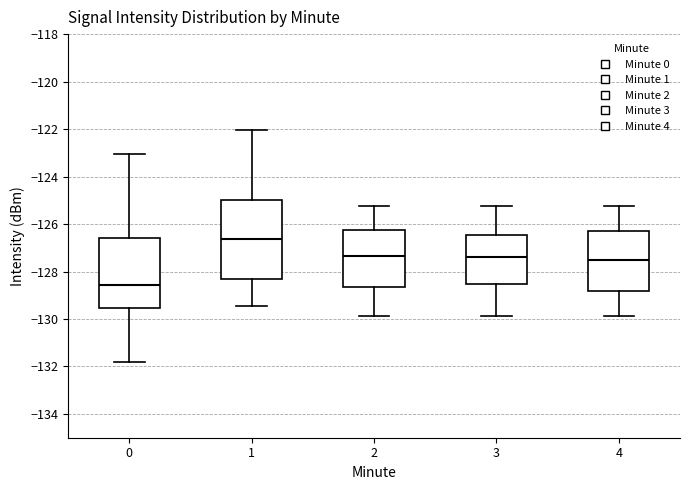

Reading left to right, read every box against the y-axis: the position of its median line, the range the box covers, and the ends of its whiskers. The values are not printed on the chart, so give them approximately, as read against the axis.

0: median -128.6, box -129.6 to -126.6, whiskers -131.8 to -123.0
1: median -126.6, box -128.2 to -125.0, whiskers -129.4 to -122.0
2: median -127.4, box -128.6 to -126.2, whiskers -129.8 to -125.2
3: median -127.4, box -128.6 to -126.4, whiskers -129.8 to -125.2
4: median -127.6, box -128.8 to -126.2, whiskers -129.8 to -125.2